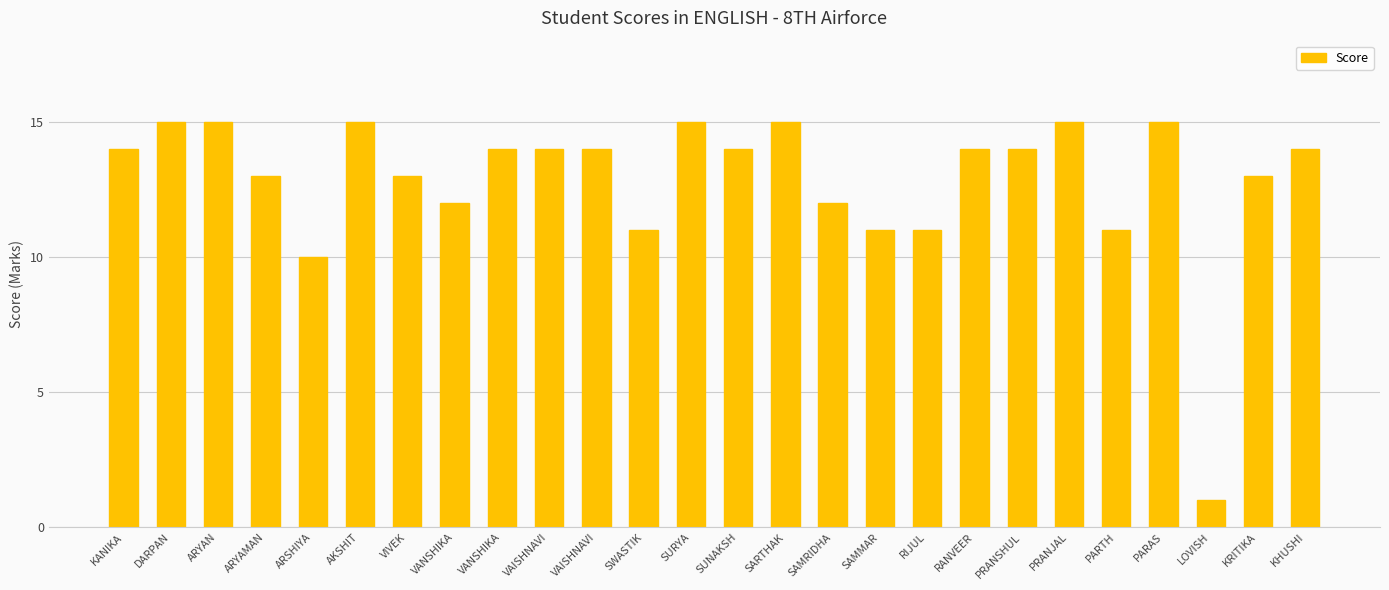

How many series are shown in this chart?

1